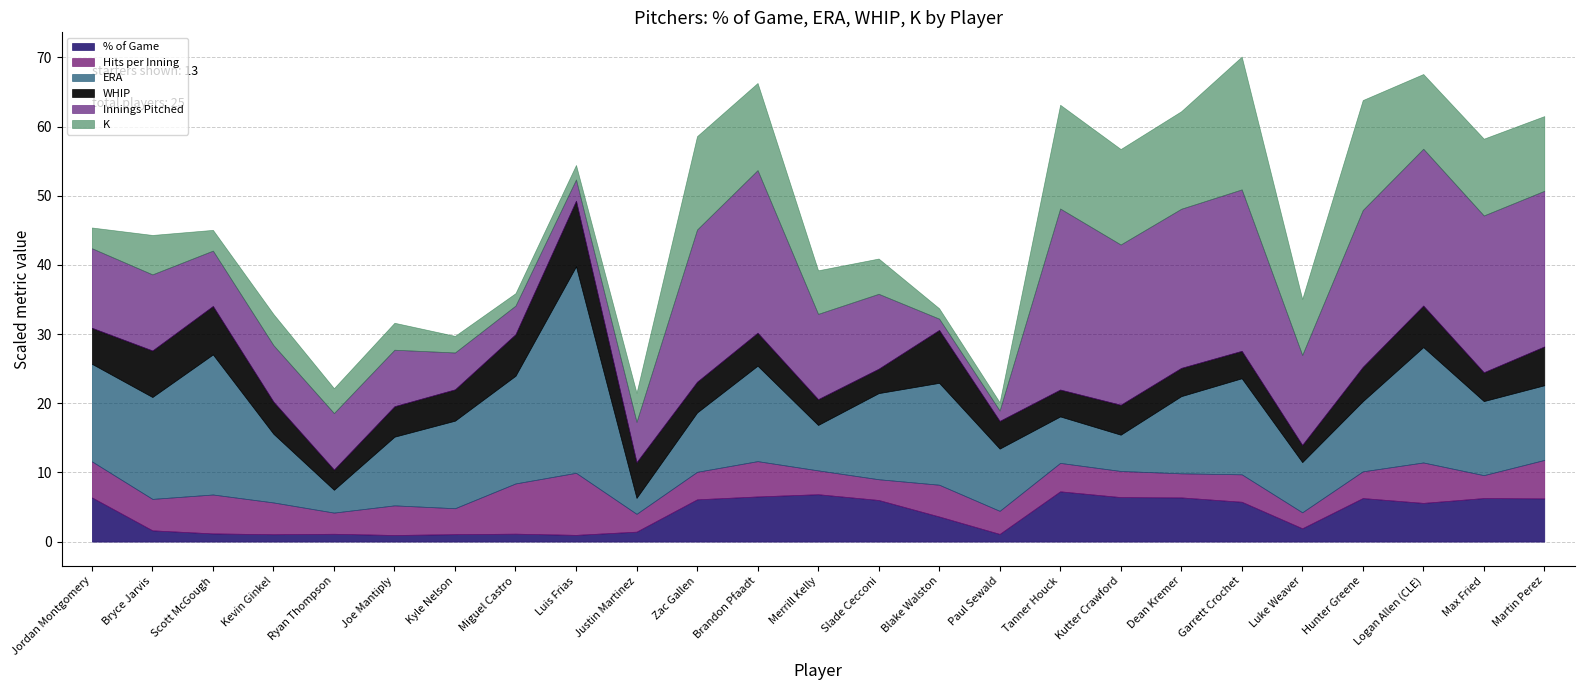

What are all the series names shown in the legend?

% of Game, Hits per Inning, ERA, WHIP, Innings Pitched, K